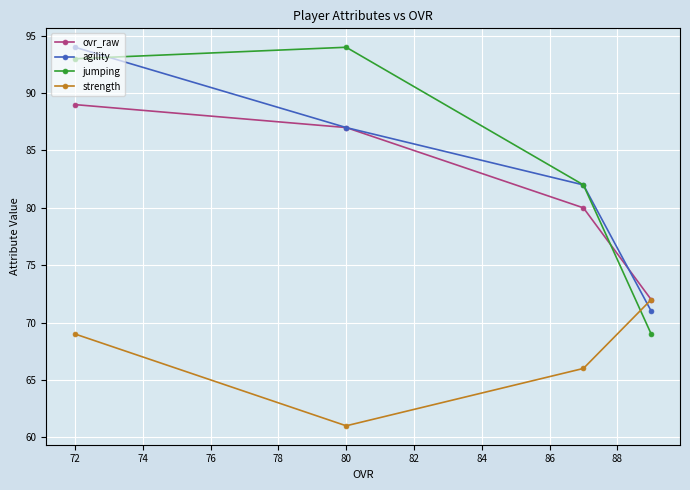

True or false: jumping has more than 2 interior local peaks.

False